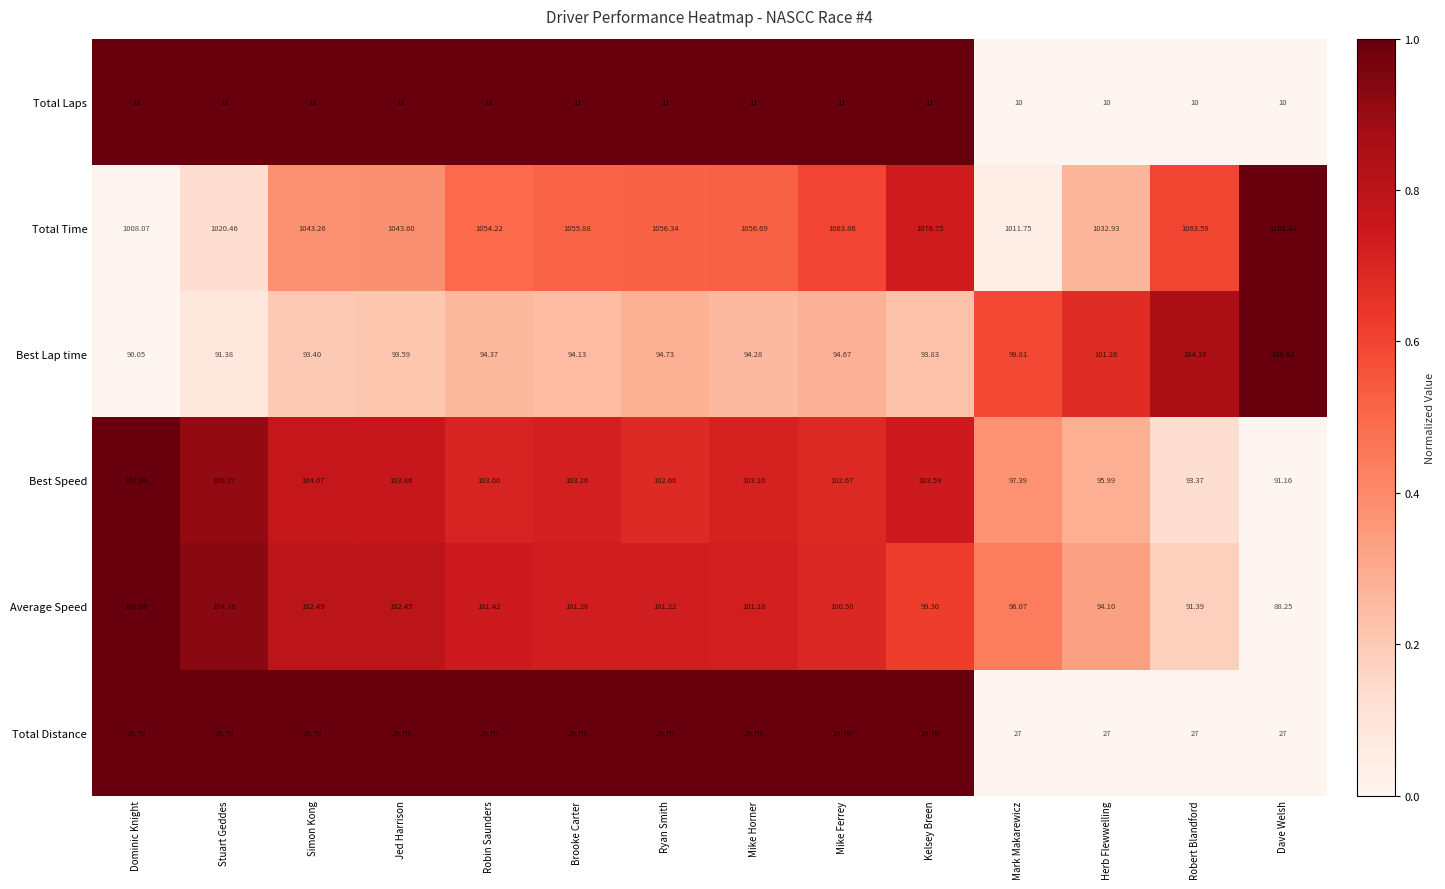

Which series has the largest total across all categories?

Total Time